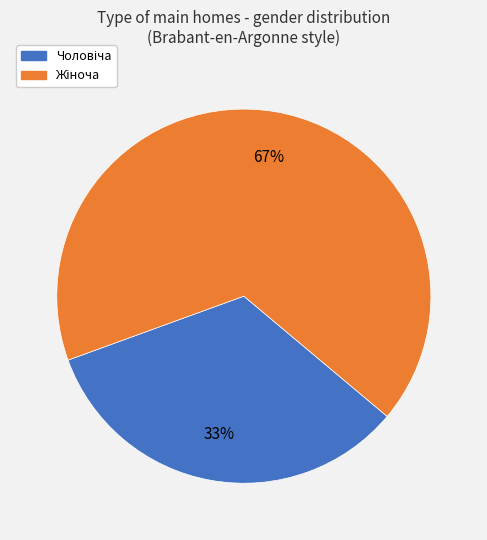

Is there any slice that represents more than half of the pie?

Yes